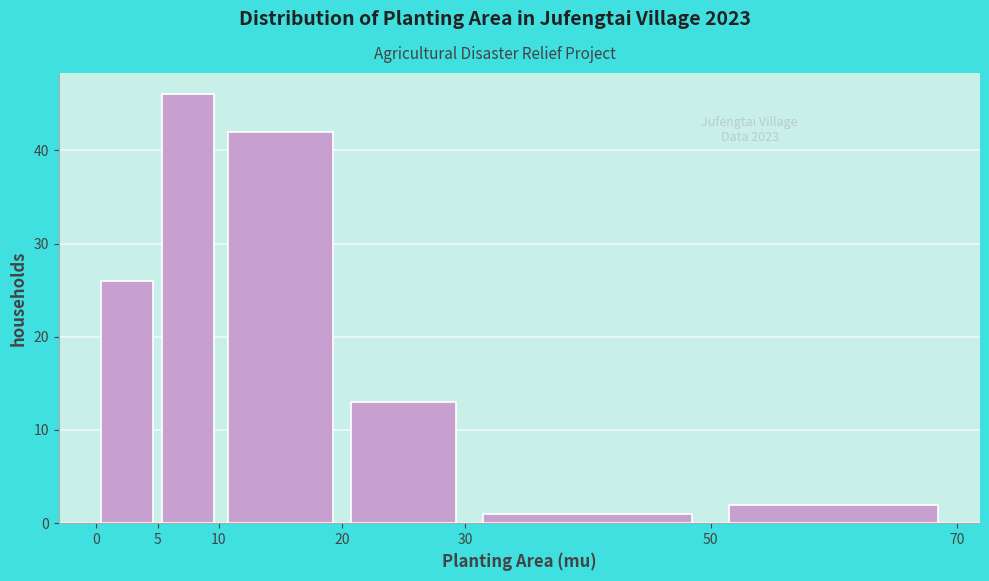

Over which range of the x-axis is the bar tallest?

5 to 10